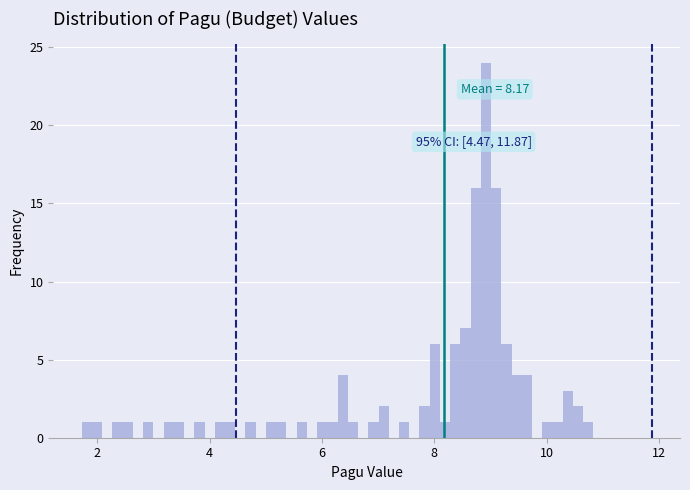

Around what value on the x-axis is the tallest bar? Give the approximate position of its centre, as read against the axis.

9.0